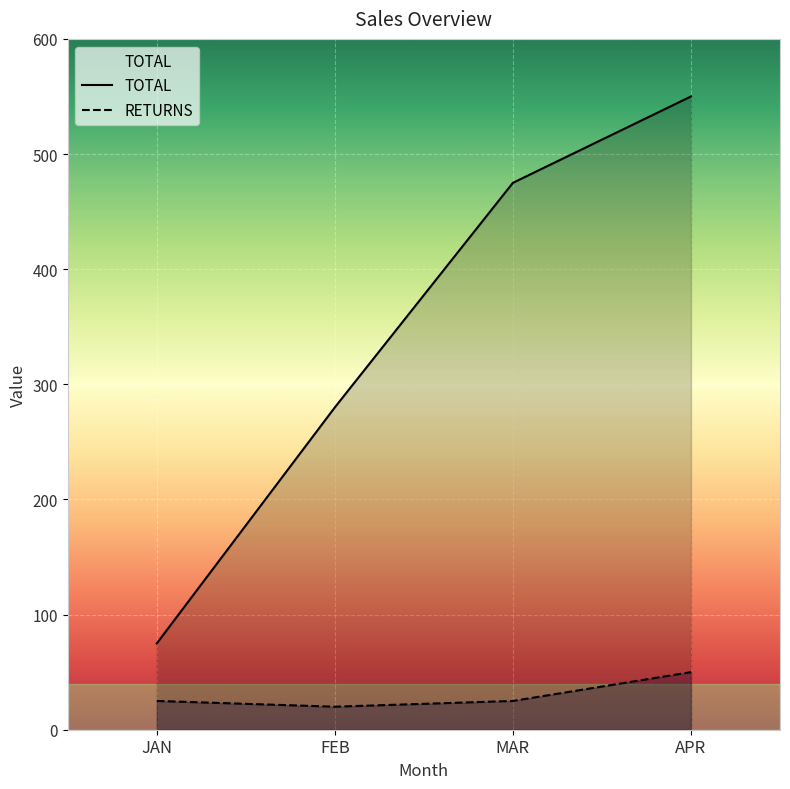

What value does the TOTAL series have at APR, to the nearest 10?

550